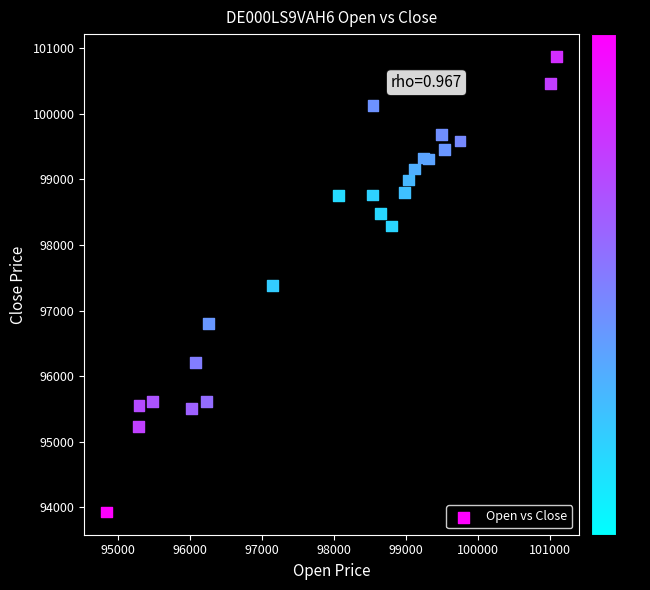

What is the range of Y values (max minus min)?

6933